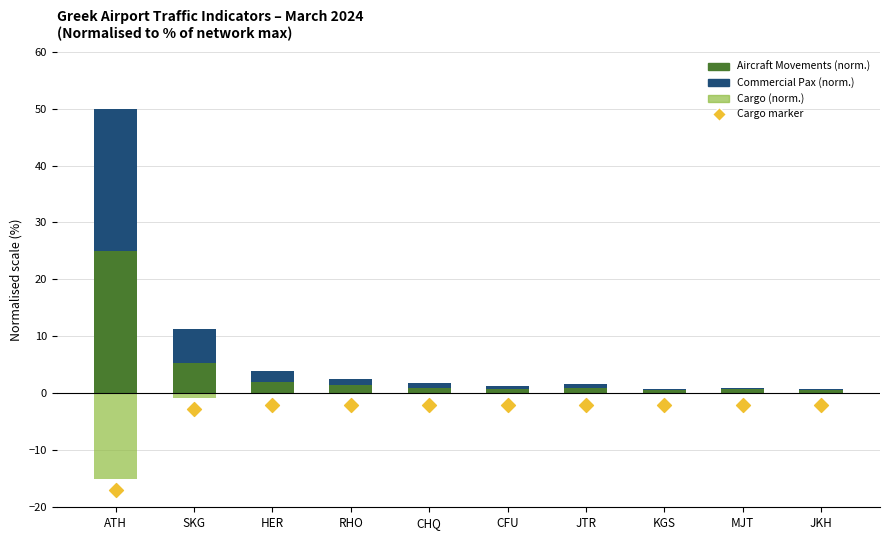

Which series has the largest total across all categories?

Aircraft Movements (norm.)